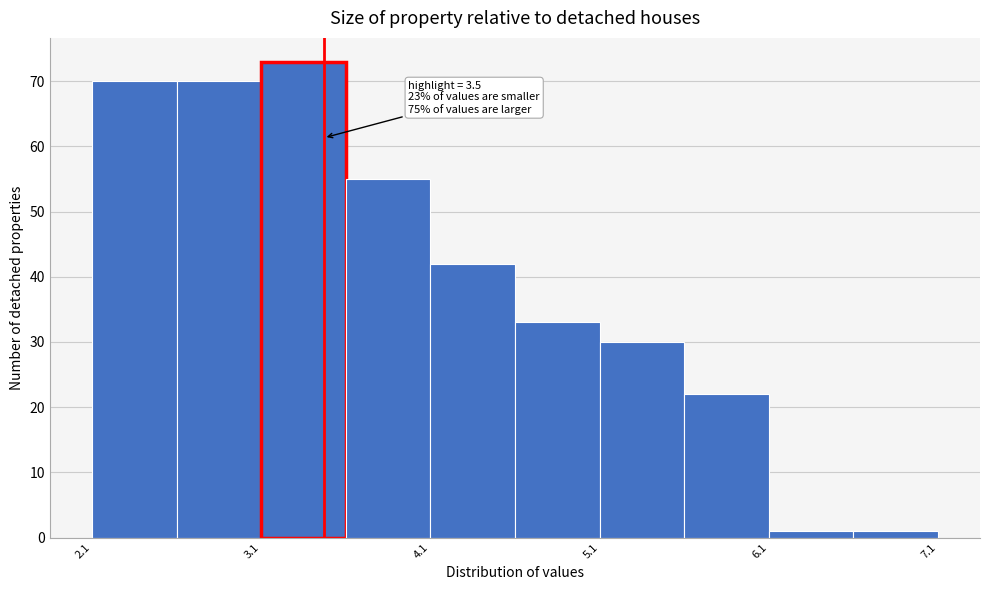

Over which range of the x-axis is the bar tallest?

3.13 to 3.63